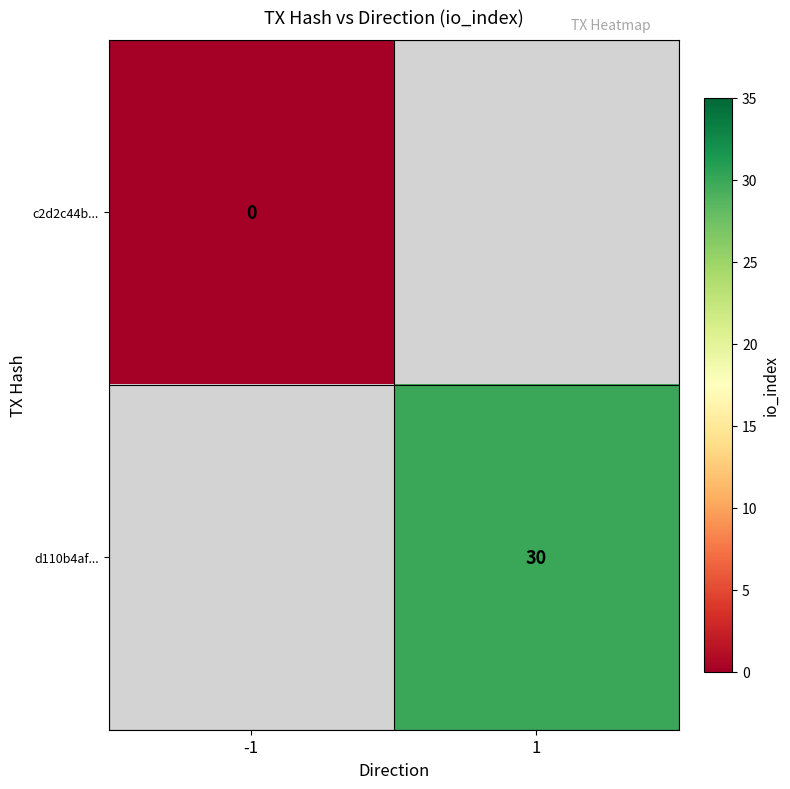

At which category does the chart reach its peak across all series?

1